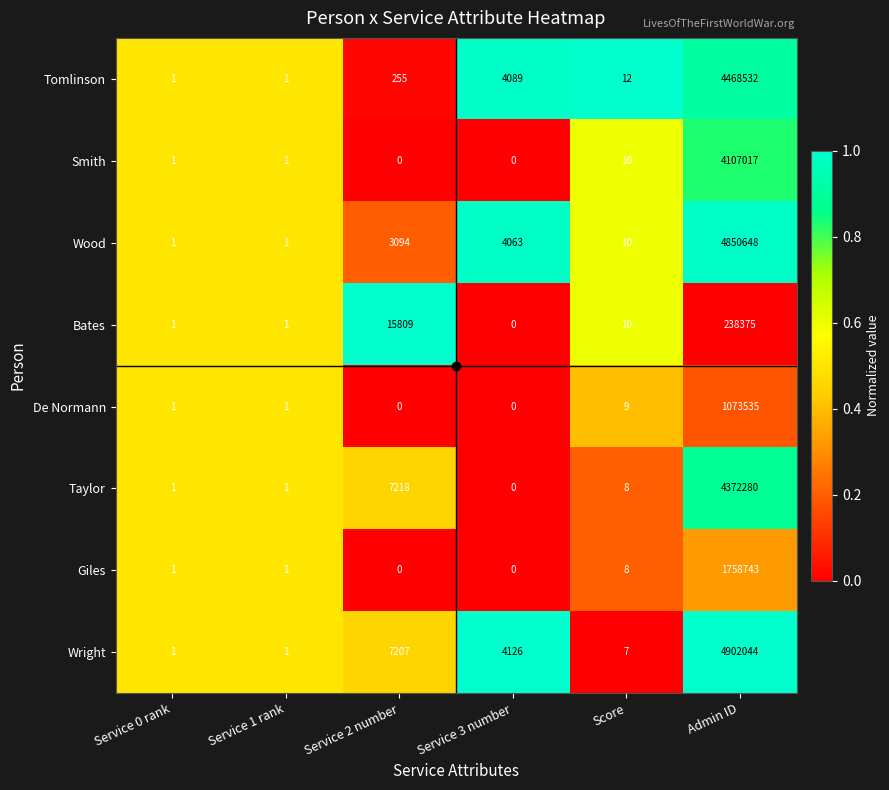

At which label does Taylor reach its minimum?

Service 3 number